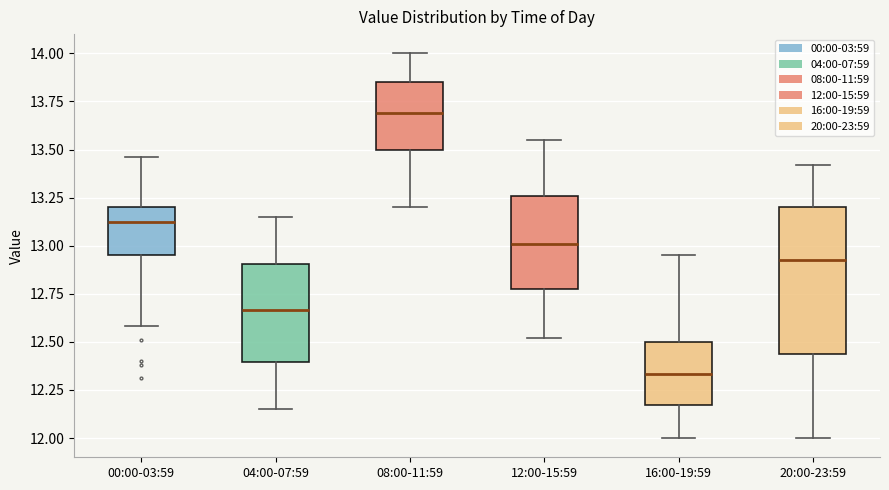

Reading left to right, transcribe this box plot: for each box, give where its median line is, the range the box spans, and where its two whiskers end, as read against the y-axis. The values are not printed on the chart, so give them approximately, as read against the axis.

00:00-03:59: median 13.15, box 12.95 to 13.20, whiskers 12.60 to 13.45
04:00-07:59: median 12.65, box 12.40 to 12.90, whiskers 12.15 to 13.15
08:00-11:59: median 13.70, box 13.50 to 13.85, whiskers 13.20 to 14.00
12:00-15:59: median 13.00, box 12.75 to 13.25, whiskers 12.50 to 13.55
16:00-19:59: median 12.35, box 12.15 to 12.50, whiskers 12.00 to 12.95
20:00-23:59: median 12.95, box 12.45 to 13.20, whiskers 12.00 to 13.40